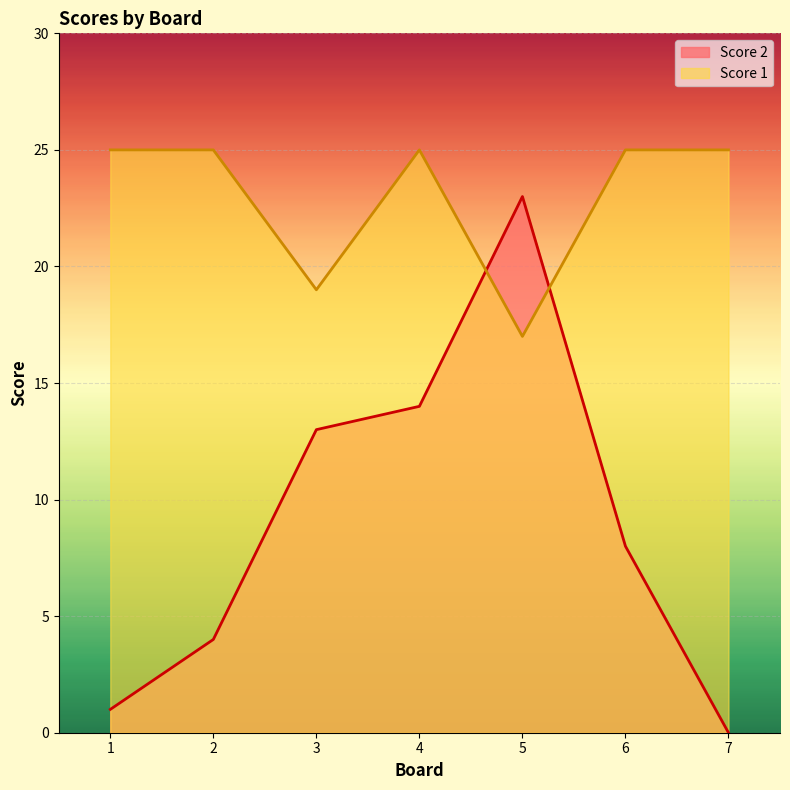

Which series has the largest total across all categories?

Score 1